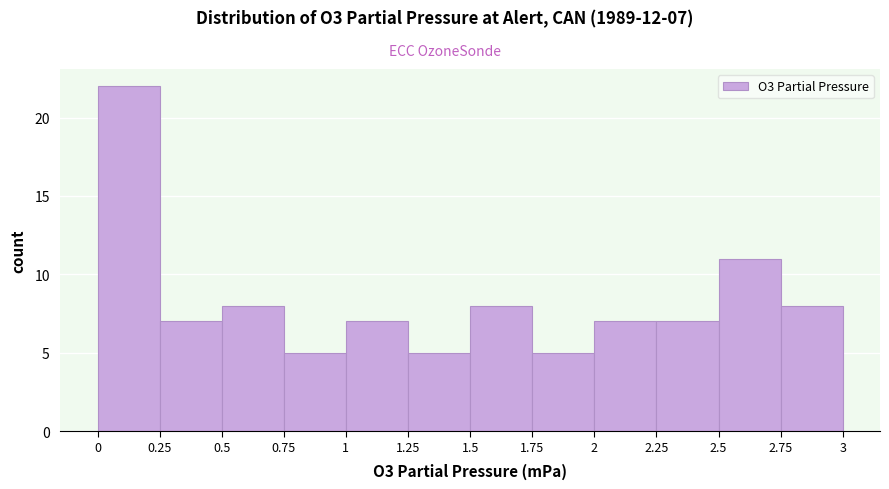

Over which range of the x-axis is the bar tallest?

0 to 0.25